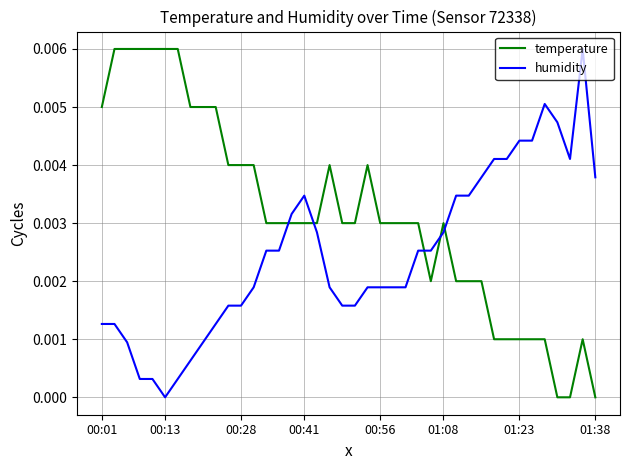

True or false: humidity and temperature cross at least once.

True